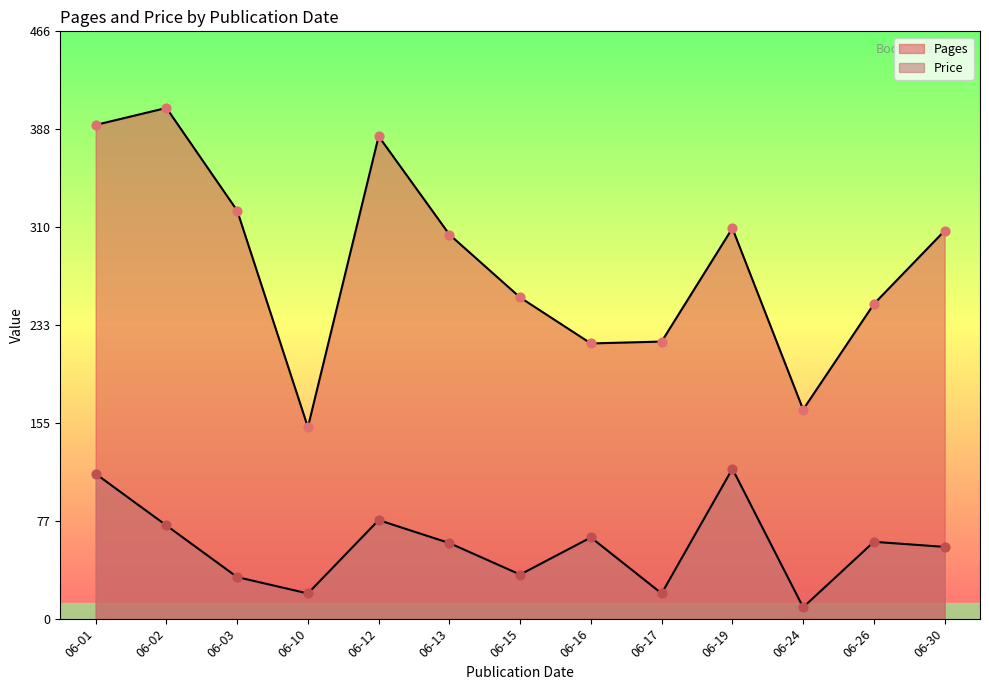

What are all the series names shown in the legend?

Pages, Price